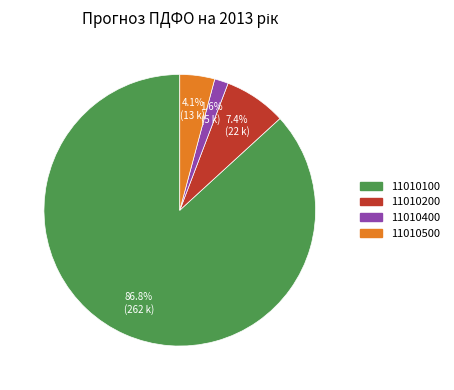

Is there a majority slice in this chart?

Yes